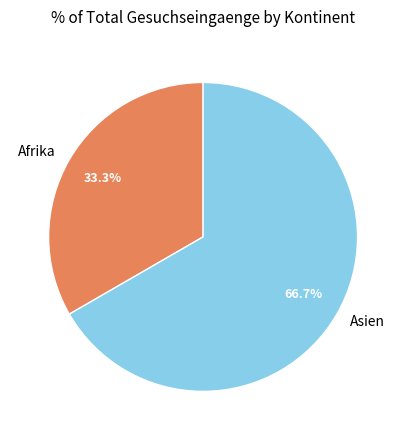

Count the number of slices in the pie.

2